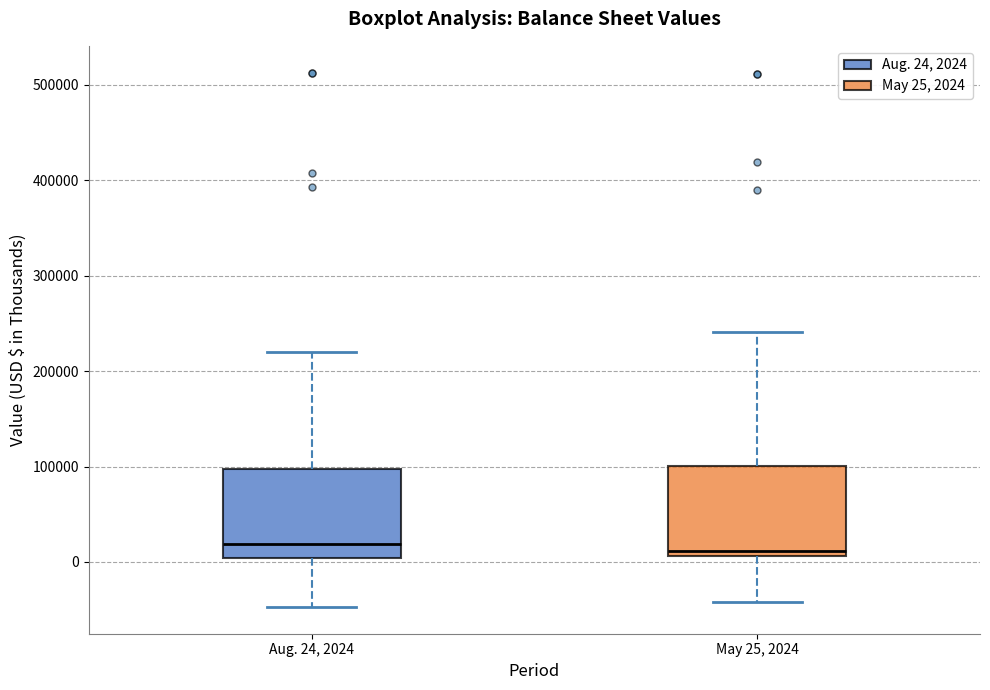

Reading left to right, read every box against the y-axis: the position of its median line, the range the box covers, and the ends of its whiskers. The values are not printed on the chart, so give them approximately, as read against the axis.

Aug. 24, 2024: median 20000, box 0 to 100000, whiskers -50000 to 220000
May 25, 2024: median 10000 (just above the box's lower edge), box 10000 to 100000, whiskers -40000 to 240000